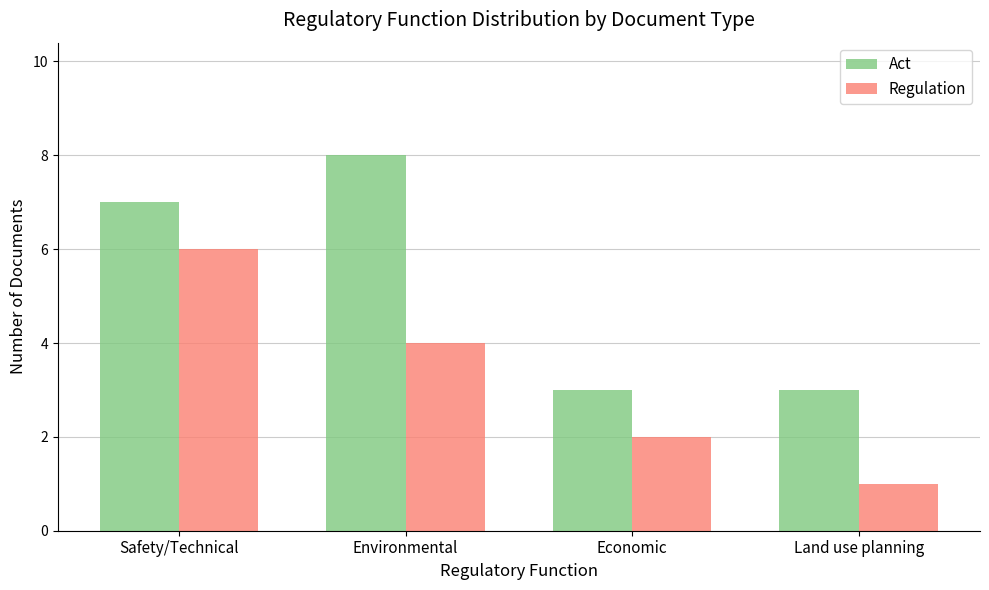

What is the sum of all Act values?

21